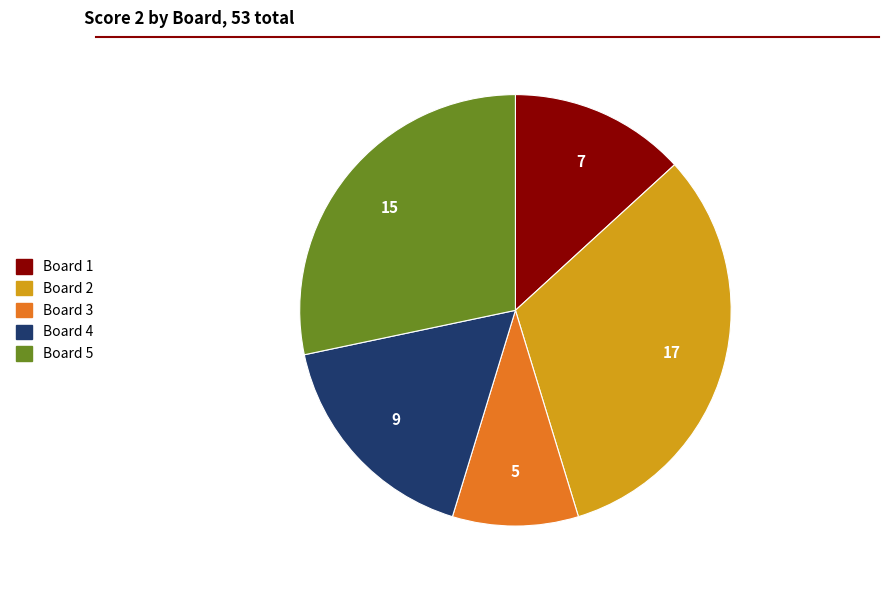

What is the smallest slice in the pie chart?

Board 3